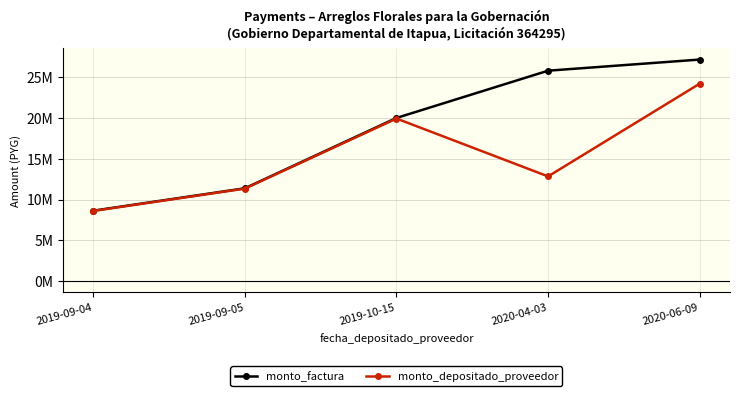

What are all the series names shown in the legend?

monto_factura, monto_depositado_proveedor